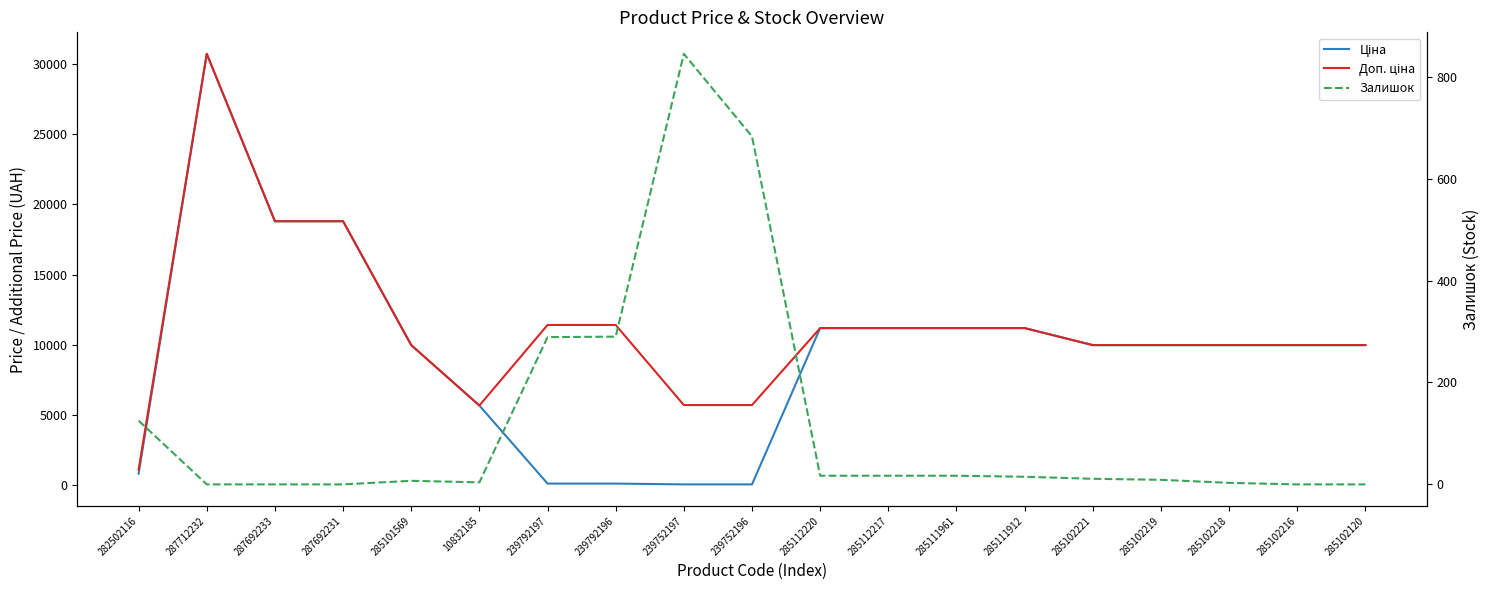

Rank the series at 285112217 from lowest to highest value.

Залишок, Ціна, Доп. ціна